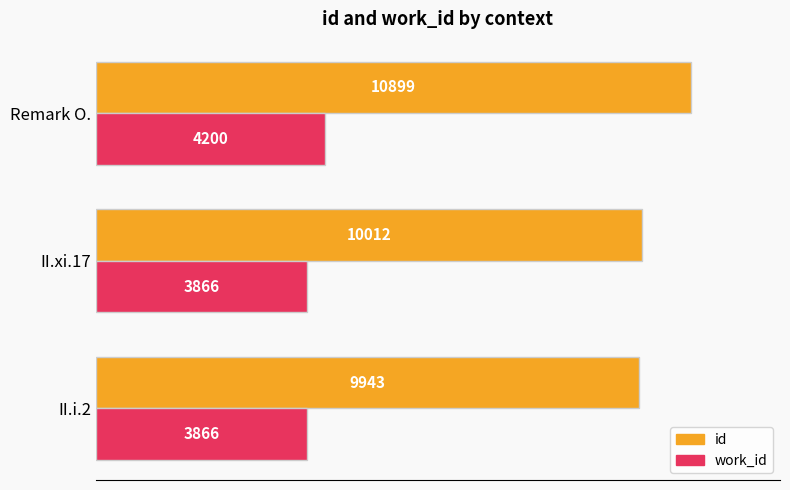

Rank the series by their maximum value, from lowest to highest.

work_id, id